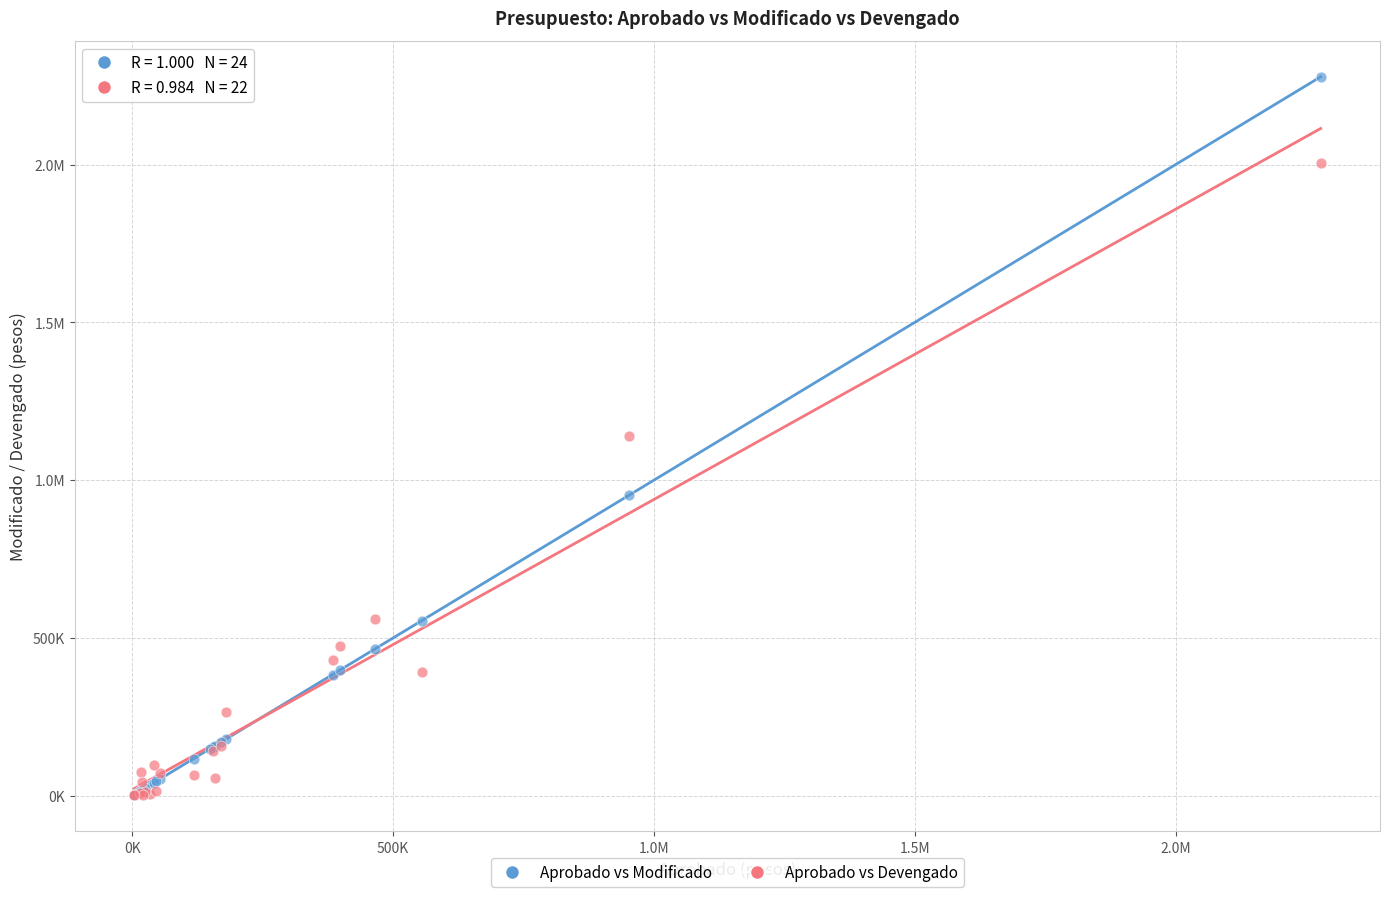

What are all the series names shown in the legend?

Aprobado vs Modificado, Aprobado vs Devengado